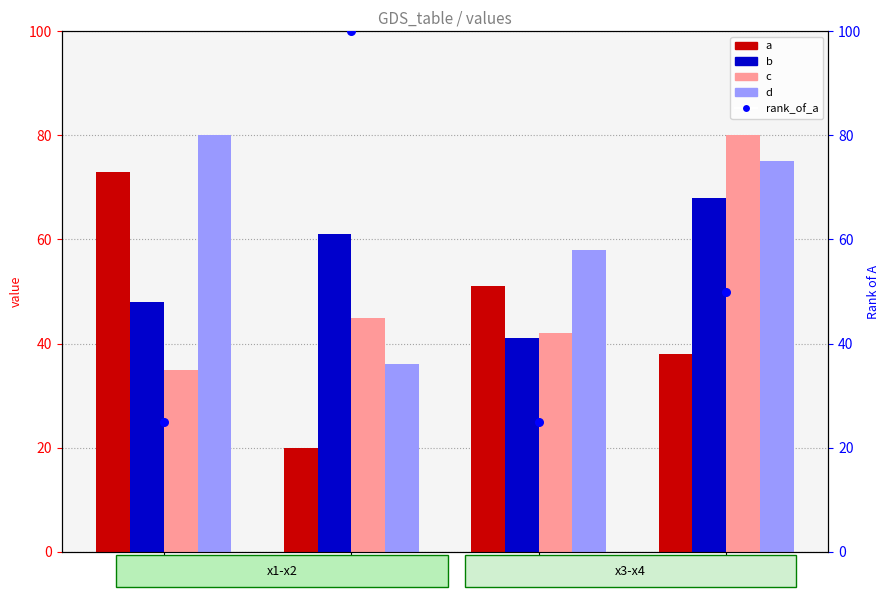

Is the value of rank, Detection Call at x1 greater than the value of b at x1?

No